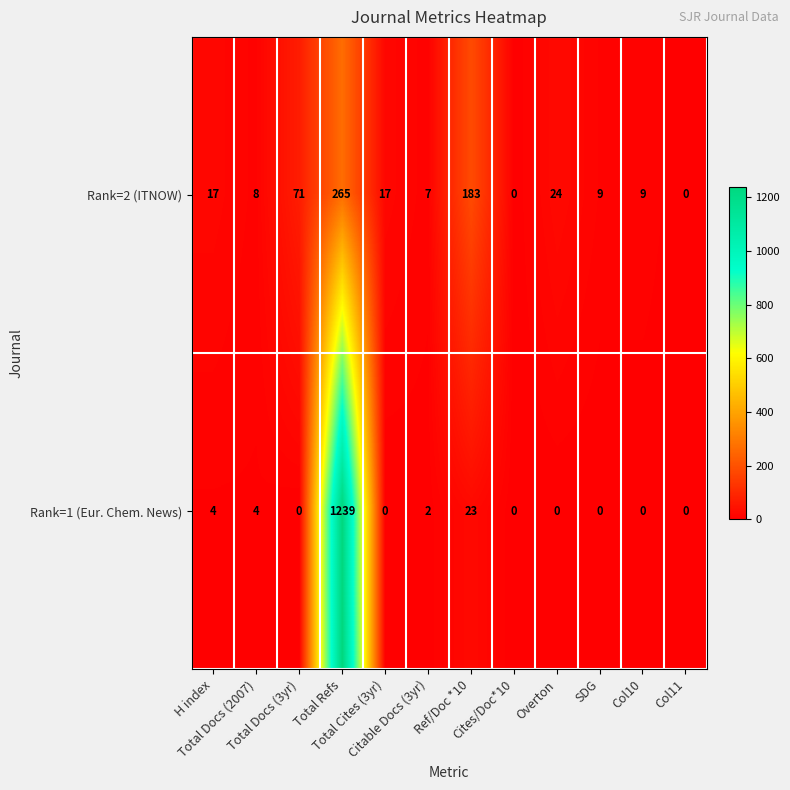

What is the difference between the maximum and second lowest values in the Rank=1 (Eur. Chem. News) series?

1239